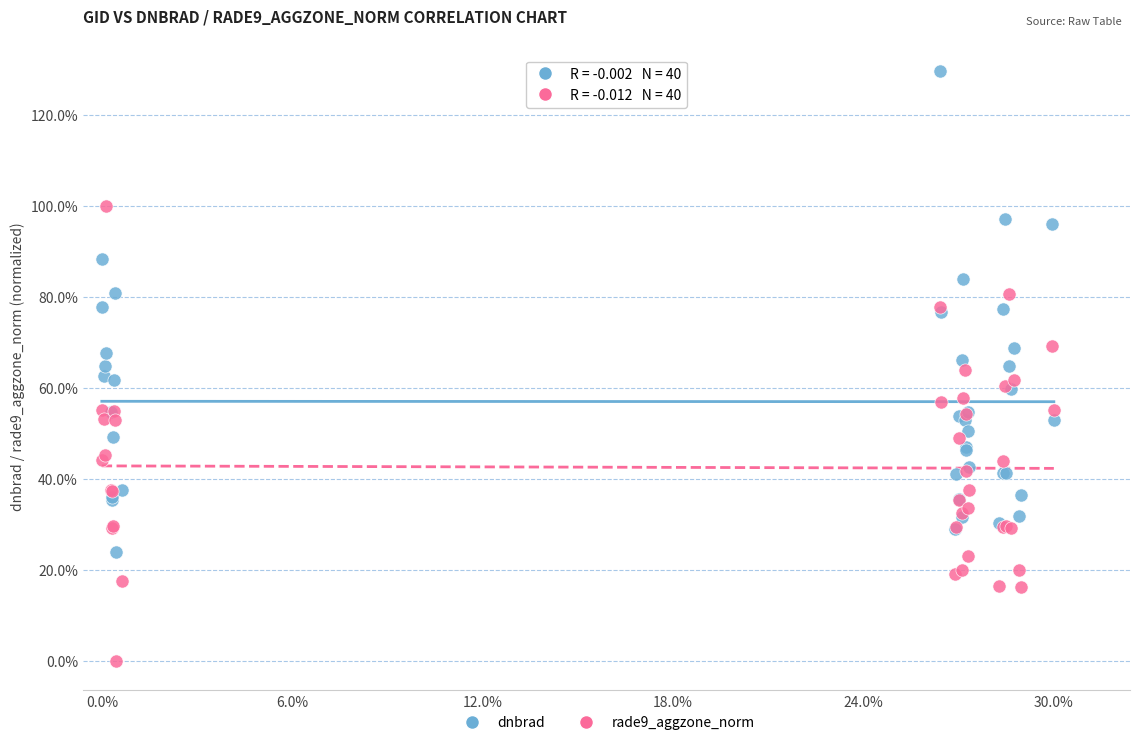

What are all the series names shown in the legend?

dnbrad, rade9_aggzone_norm